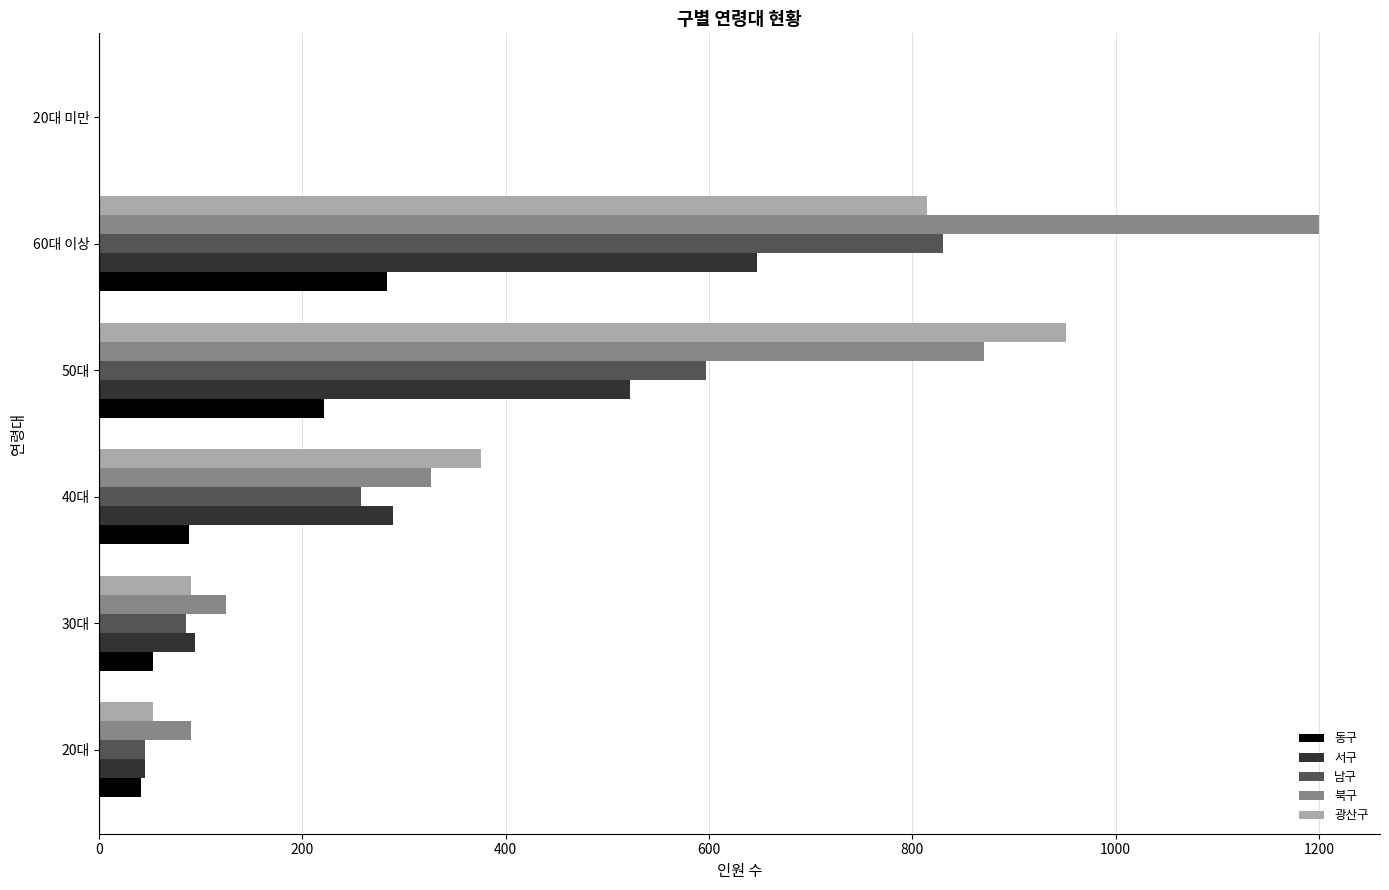

What is the average value of the 서구 series?

266